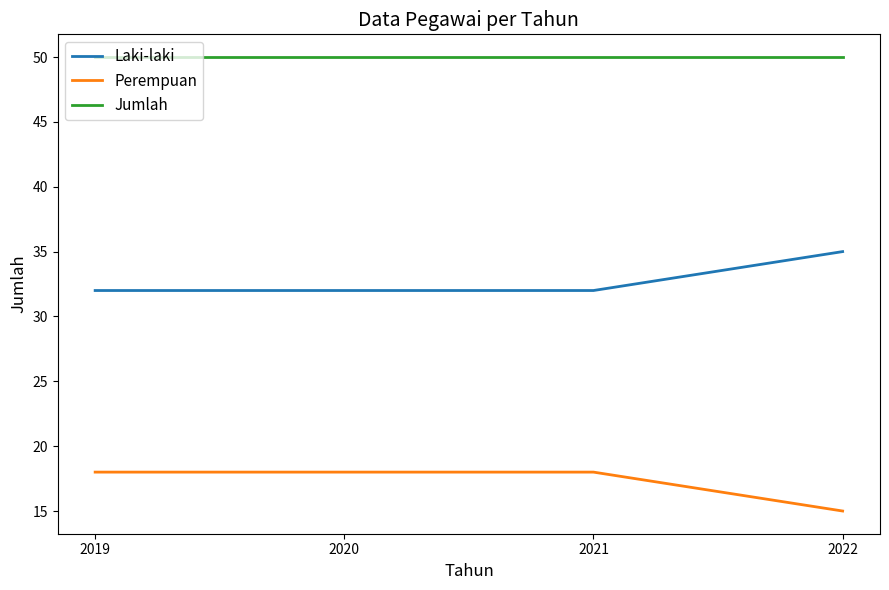

True or false: Jumlah has a value of 50 at 2021.

True